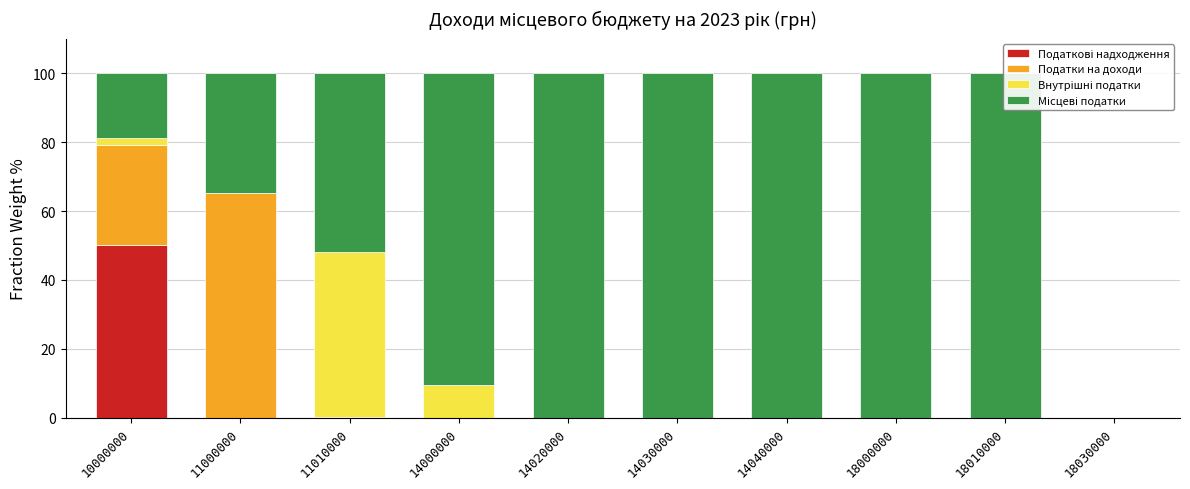

Which series changed the most between 14040000 and 18000000?

Податкові надходження